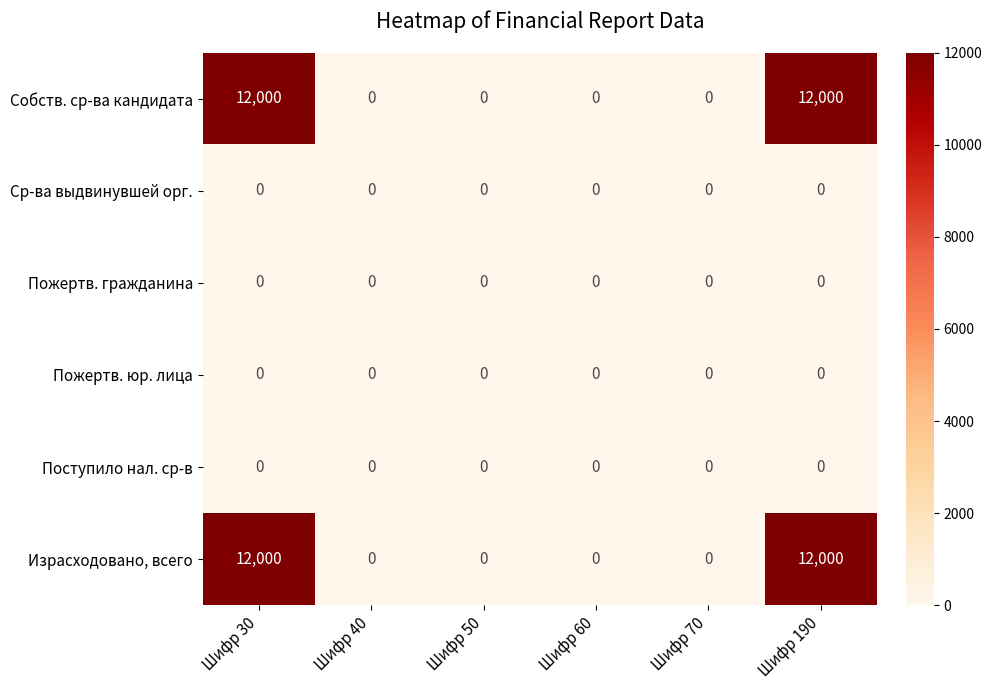

True or false: Собств. ср-ва кандидата has a value of 7827 at Шифр 30.

False